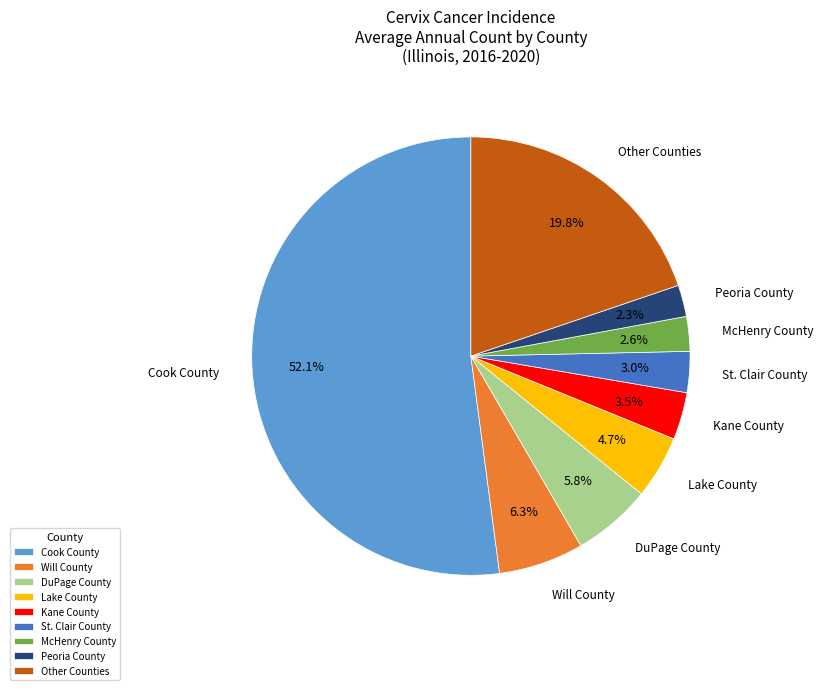

Which has a higher value, Cook County or Will County?

Cook County